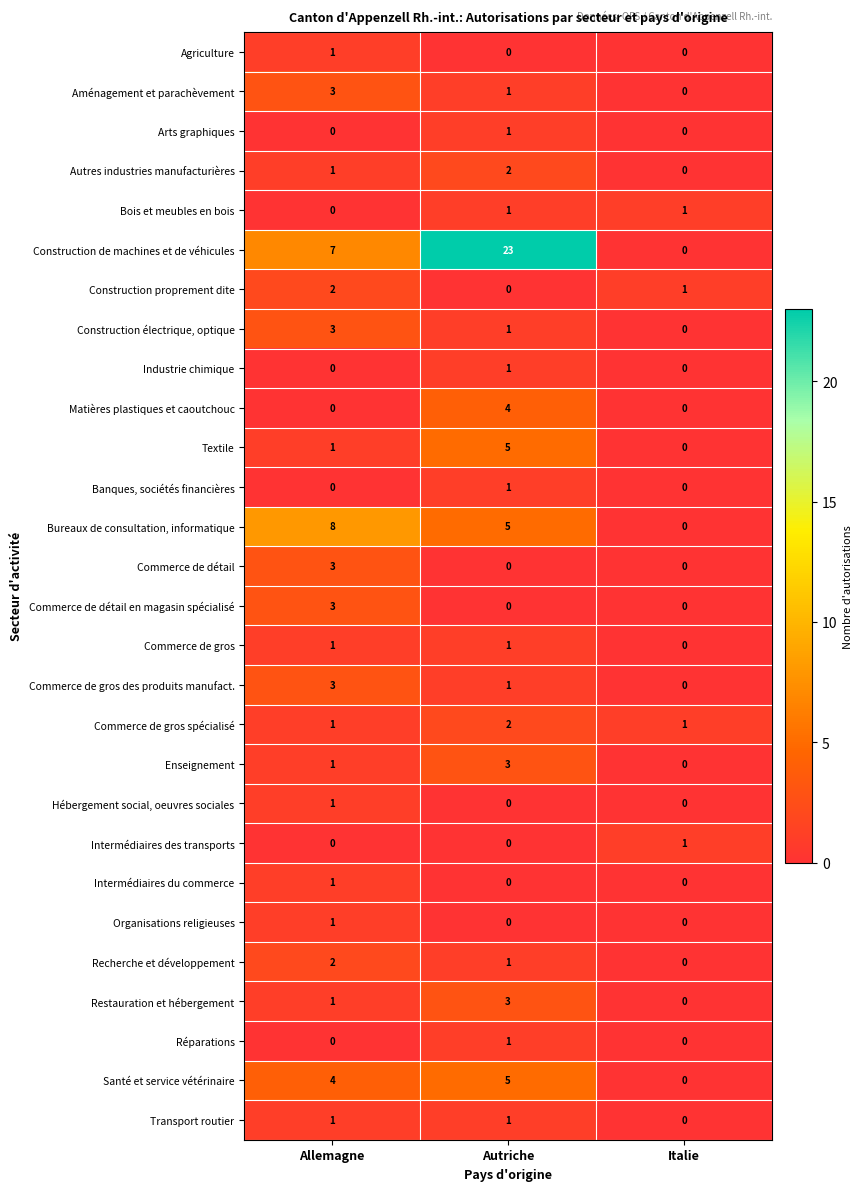

What is the difference between the Commerce de détail values at Allemagne and Autriche?

3